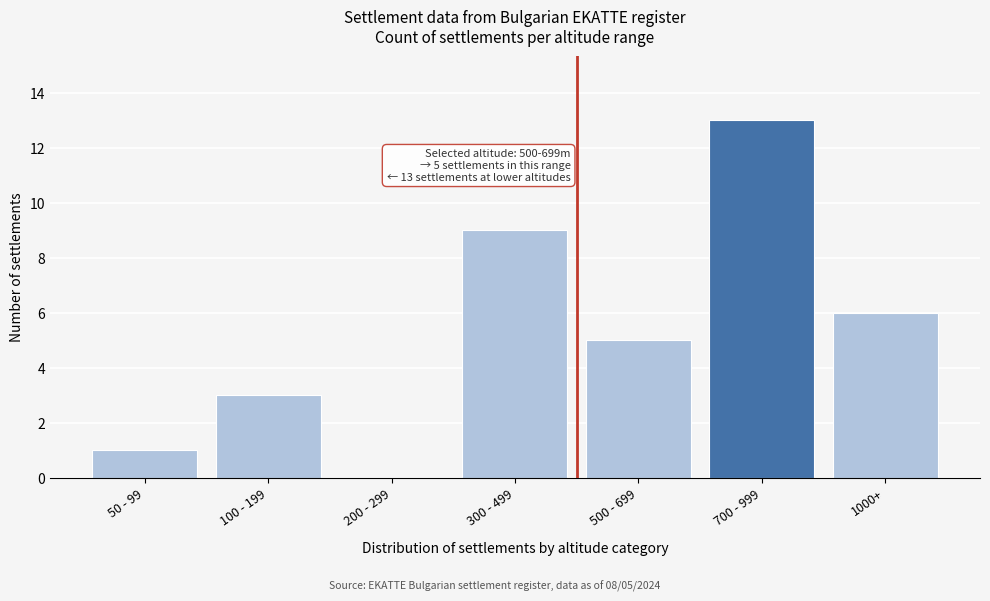

Reading right to left, list all the values displayed in this chart.

1000+=6	700 - 999=13	500 - 699=5	300 - 499=9	200 - 299=0	100 - 199=3	50 - 99=1